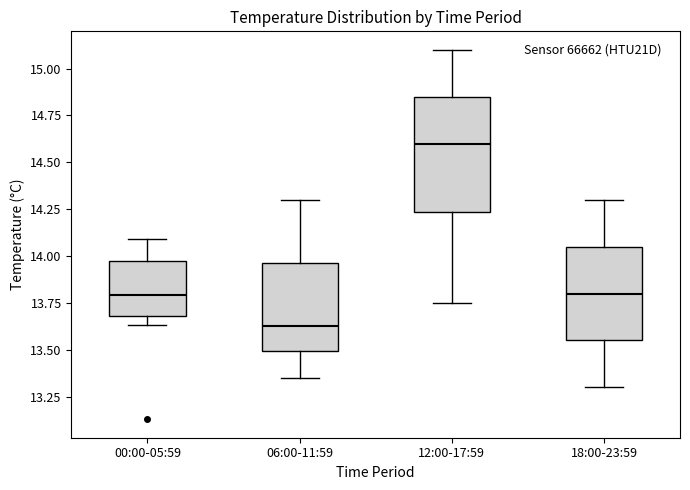

Which box has the highest median line?

12:00-17:59